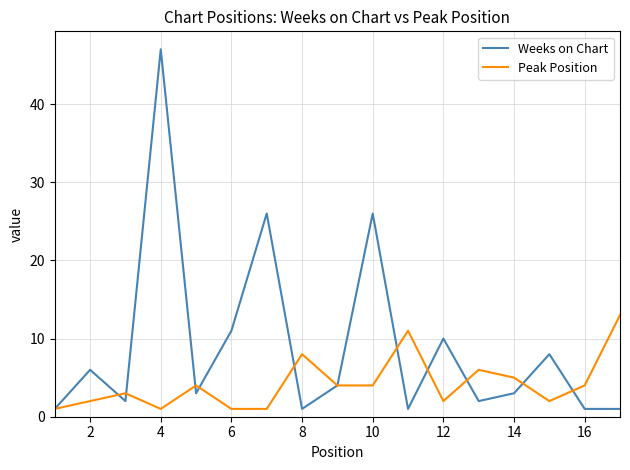

List the series in order of their overall mean, lowest first.

Peak Position, Weeks on Chart